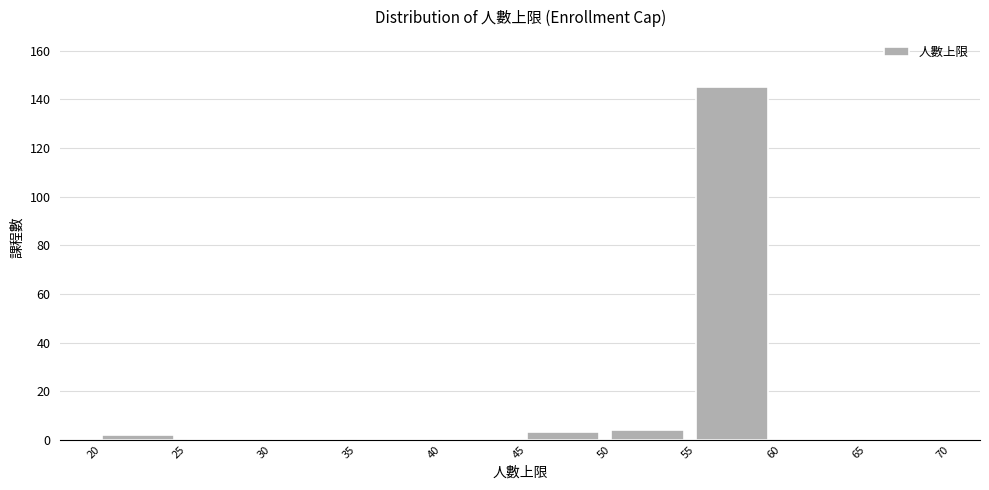

Reading left to right, list every bar in this chart as the range it spans on the x-axis followed by its height. The values are not printed on the chart, so give them approximately, as read against the axis.

20 to 25: 2
25 to 30: 0
30 to 35: 0
35 to 40: 0
40 to 45: 0
45 to 50: 4
50 to 55: 4
55 to 60: 146
60 to 65: 0
65 to 70: 0